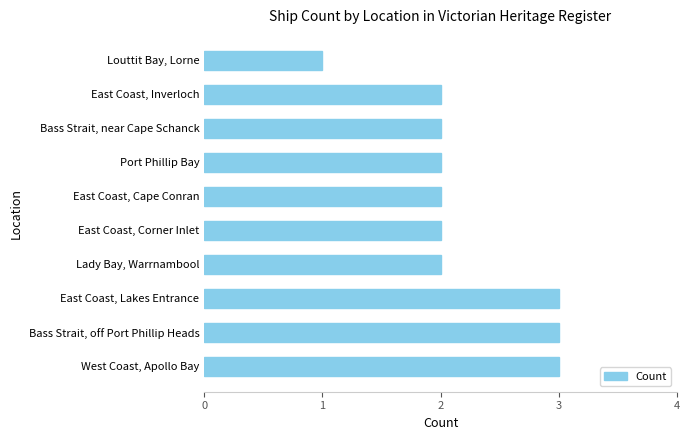

What is the ratio of the value at Bass Strait, off Port Phillip Heads to the value at Lady Bay, Warrnambool?

1.5